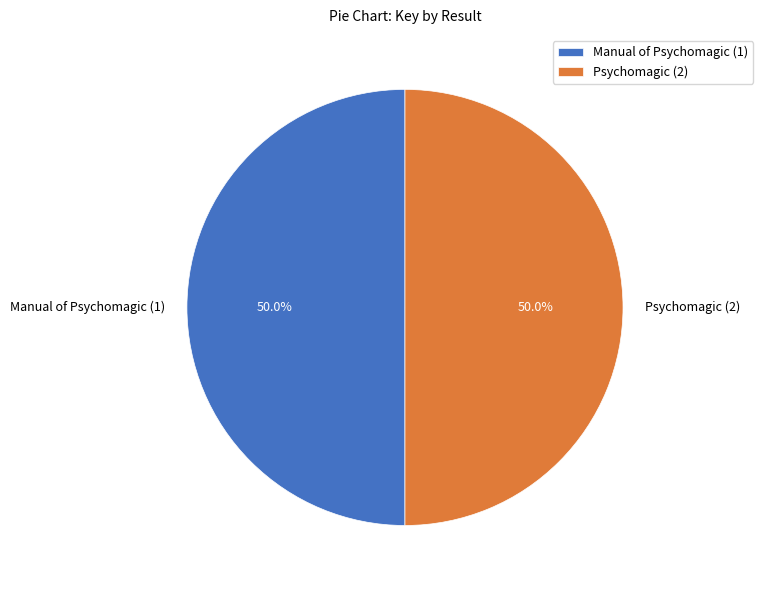

Is it true that Manual of Psychomagic (1) is 50% of the pie?

True